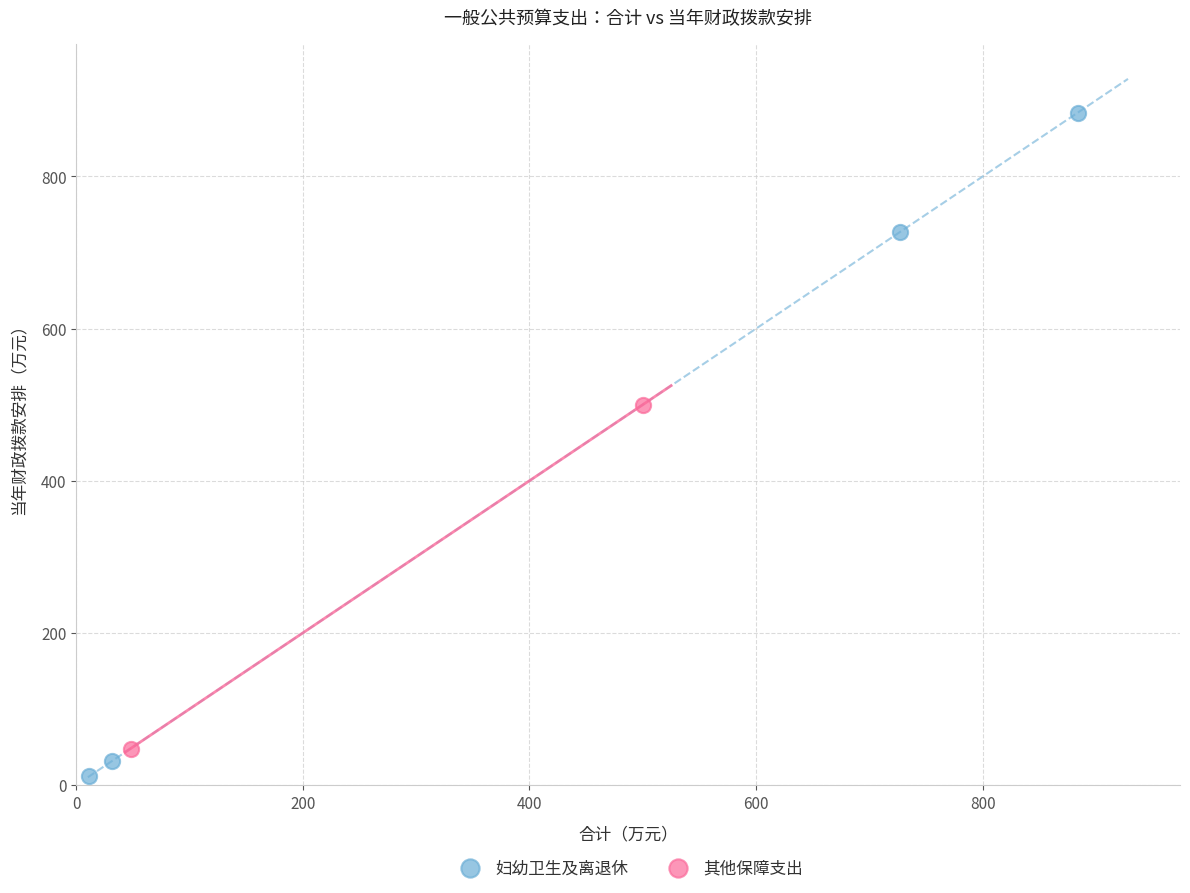

Which series reaches the maximum Y coordinate?

妇幼卫生及离退休